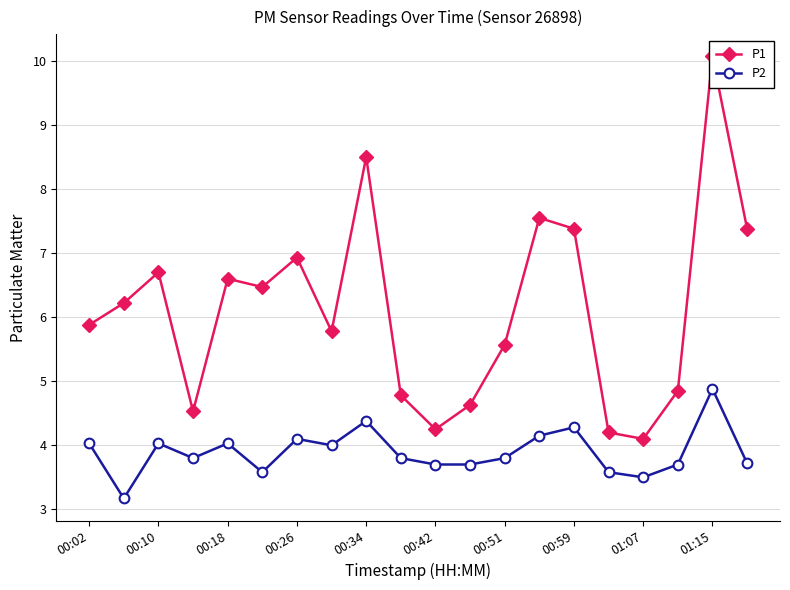

True or false: P2 has more than 1 interior local peaks.

True